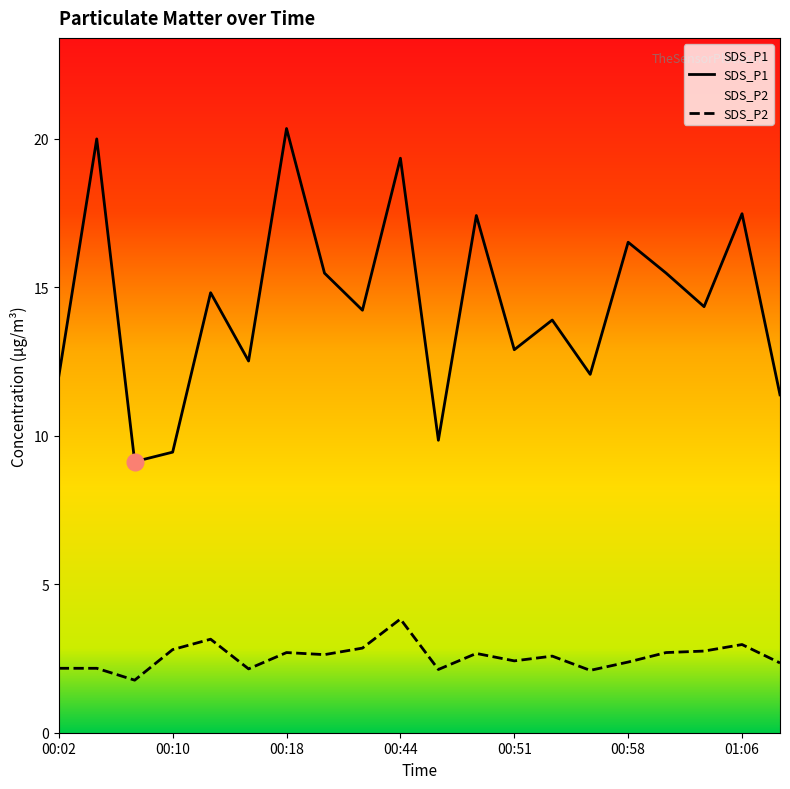

At which label is SDS_P1 closest to 14?

00:54